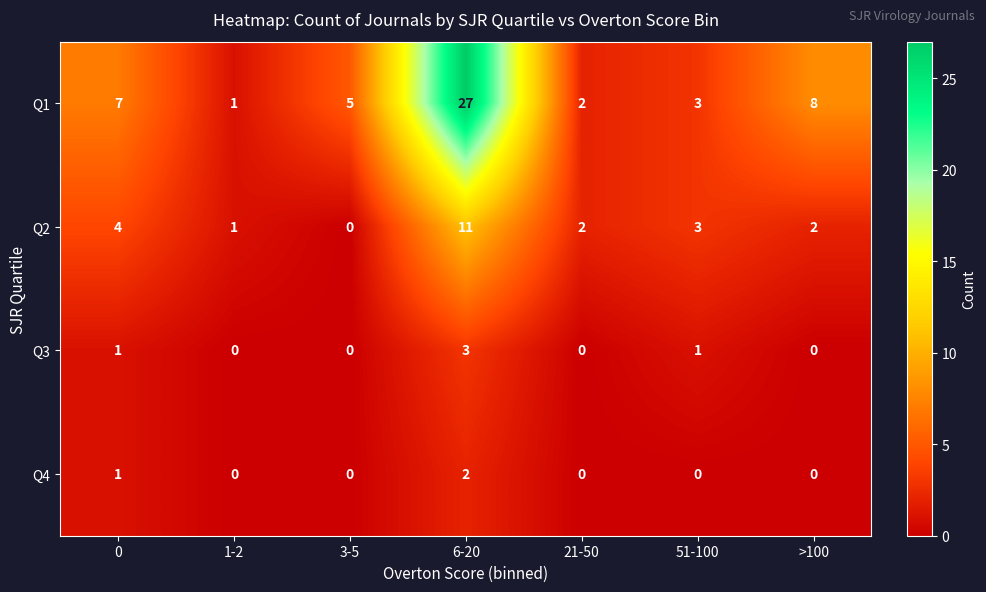

What is the difference between the maximum and minimum values in the Q2 series?

11